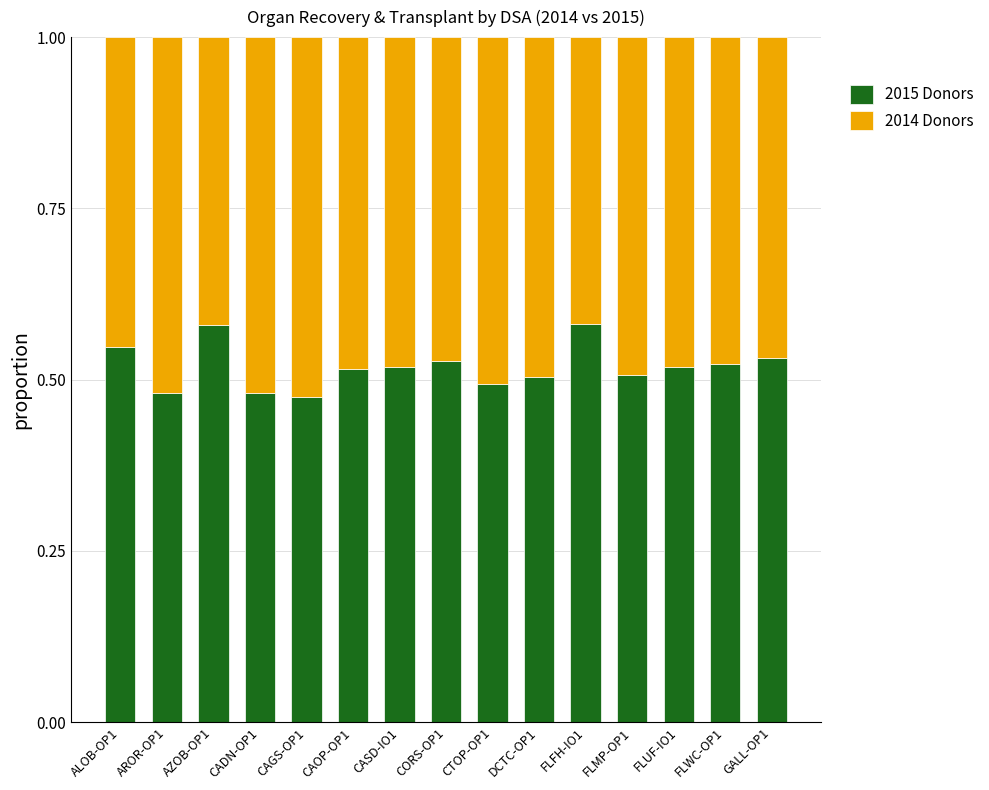

The 2015 Donors series shows 0.5 at FLUF-IO1. True or false?

True